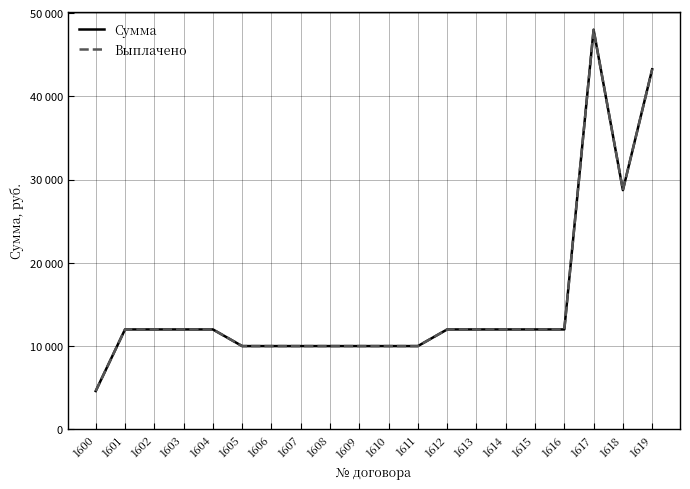

Between 1610 and 1612, which series saw the biggest shift?

Сумма